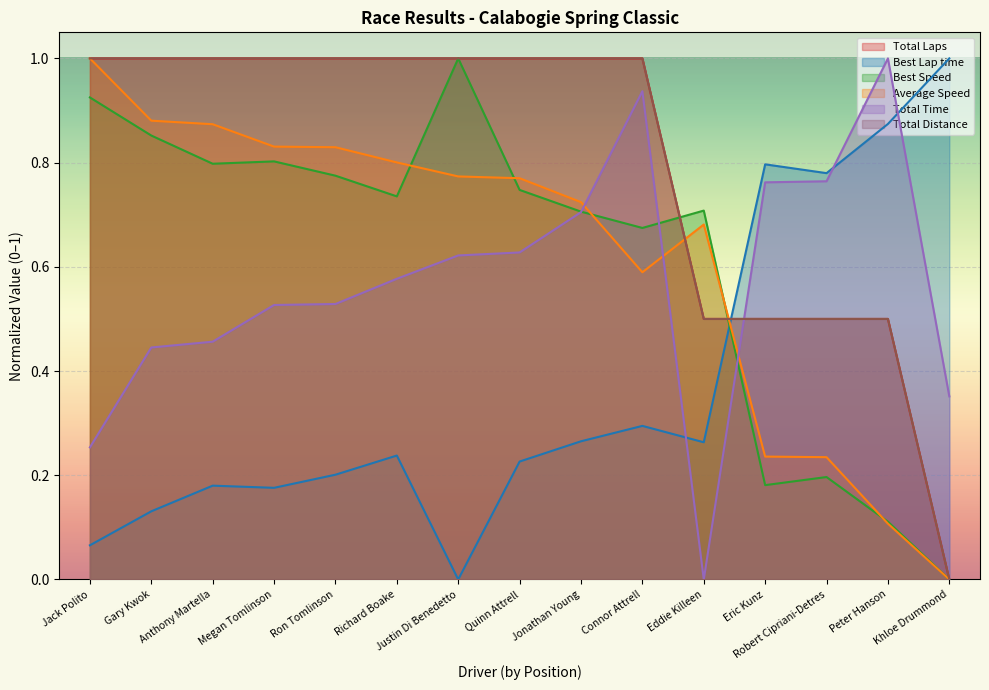

Which has a higher value, Megan Tomlinson or Peter Hanson?

Megan Tomlinson